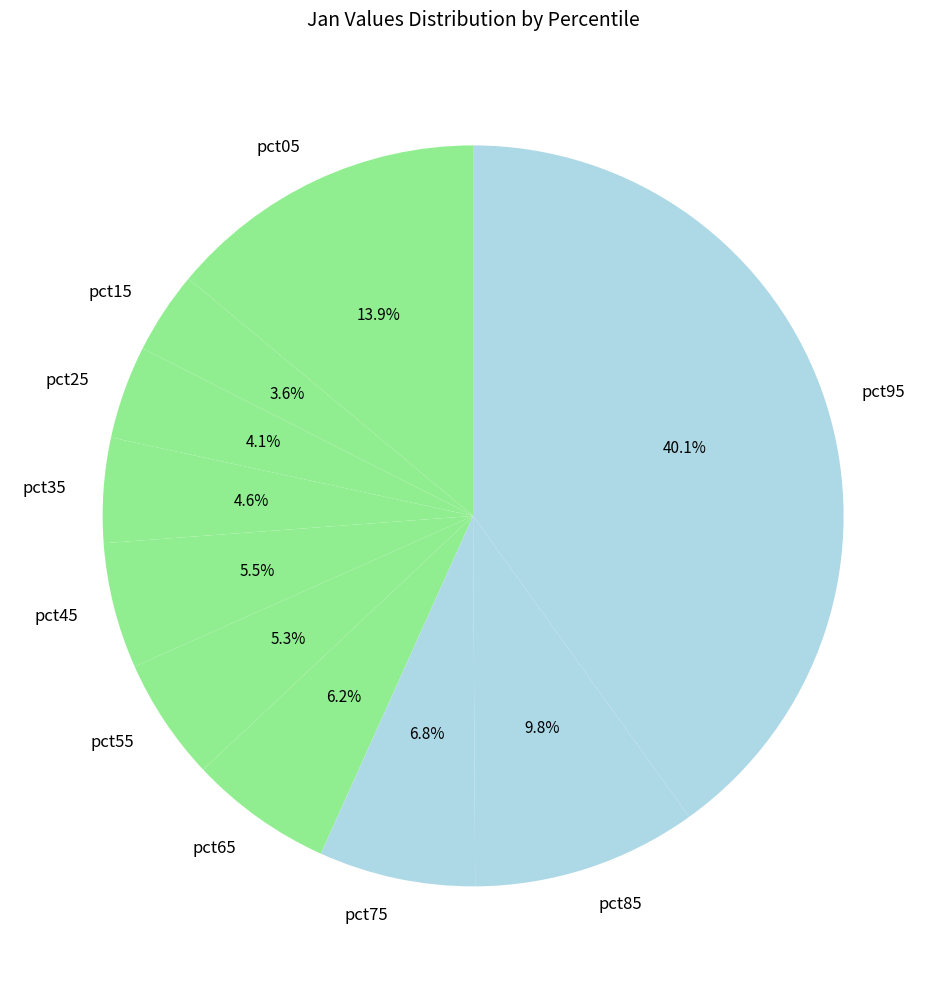

To the nearest percent, what is the combined percentage of pct05 and pct85?

24%